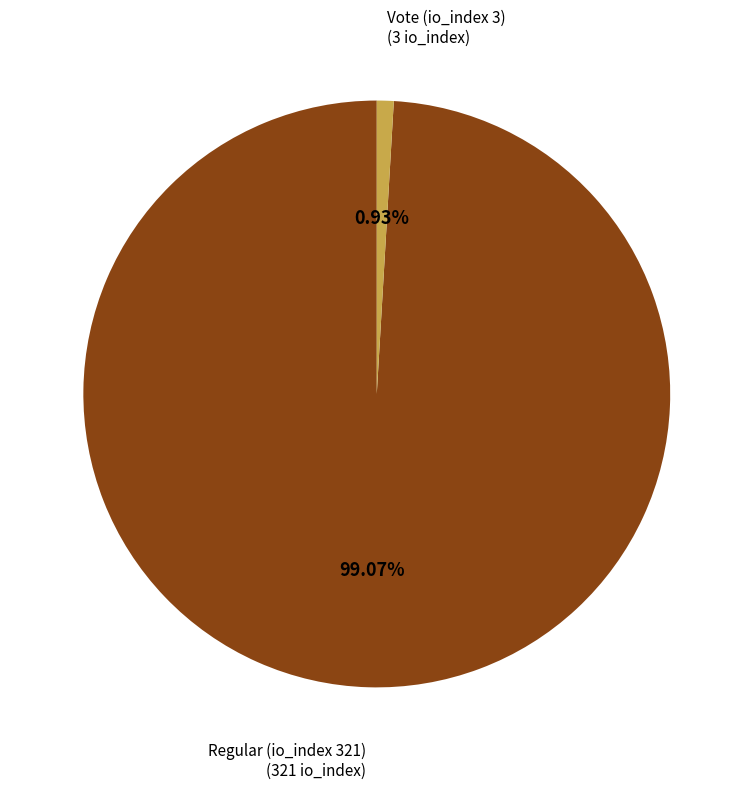

Rank the categories by value from lowest to highest.

Vote (io_index 3), Regular (io_index 321)